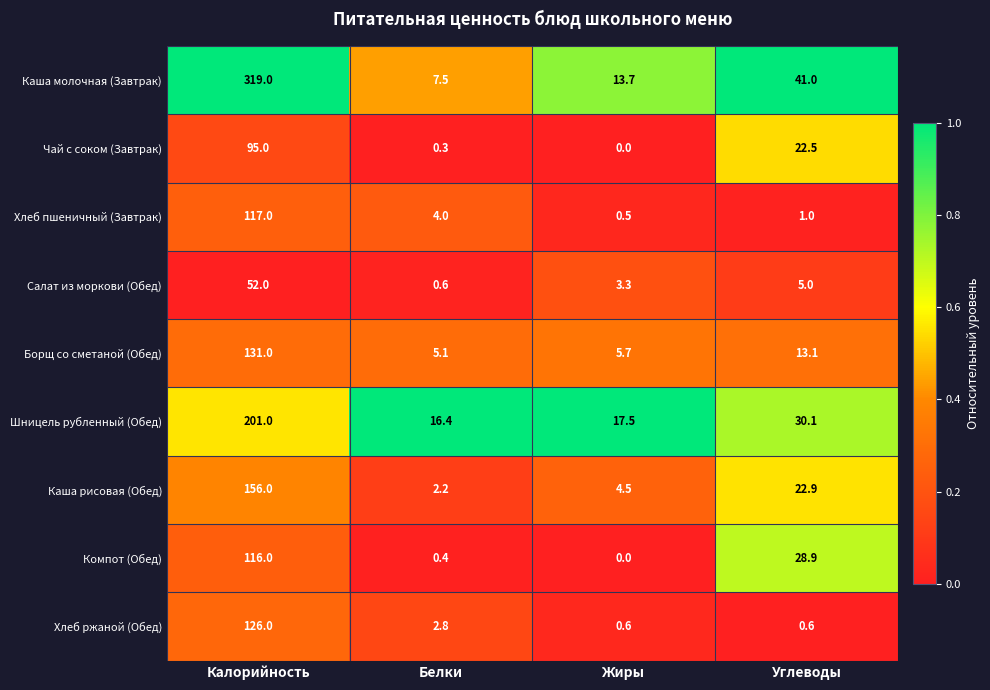

The value of Каша молочная (Завтрак) at Жиры is 13.7. True or false?

True